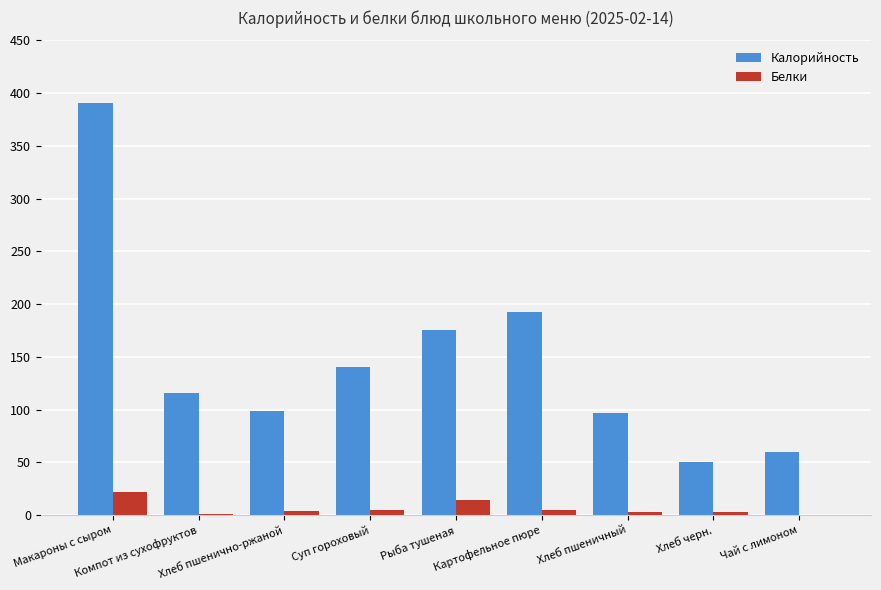

What is the sum of all Калорийность values?

1320